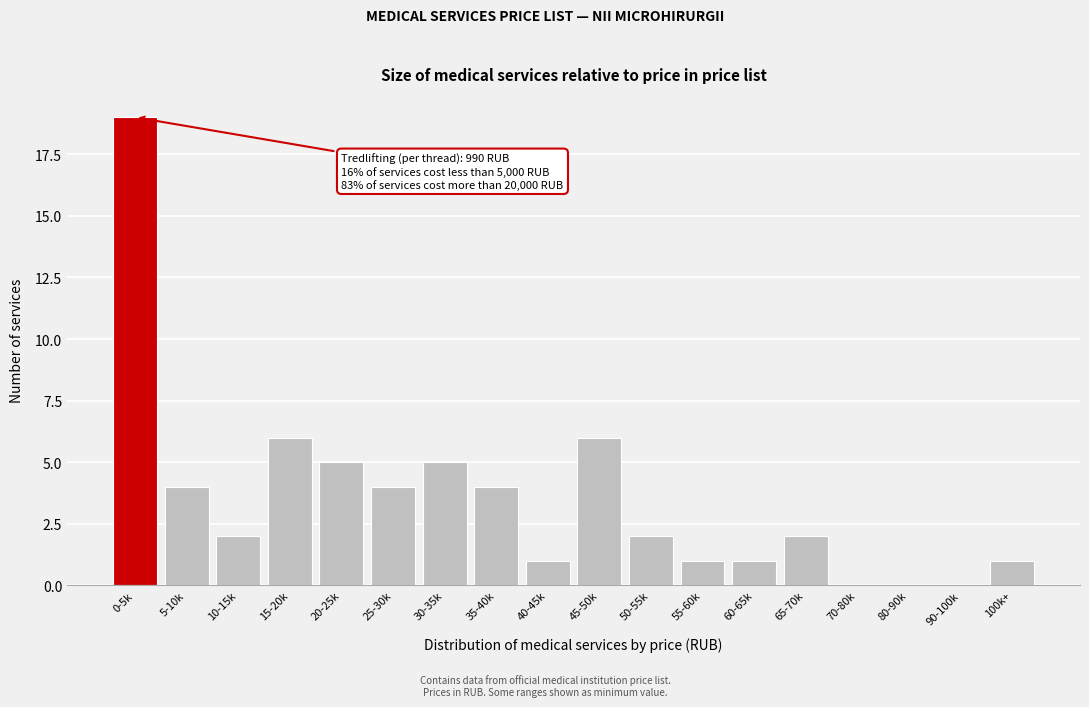

Reading left to right, what are all the values shown in this chart?

0-5k=19	5-10k=4	10-15k=2	15-20k=6	20-25k=5	25-30k=4	30-35k=5	35-40k=4	40-45k=1	45-50k=6	50-55k=2	55-60k=1	60-65k=1	65-70k=2	70-80k=0	80-90k=0	90-100k=0	100k+=1